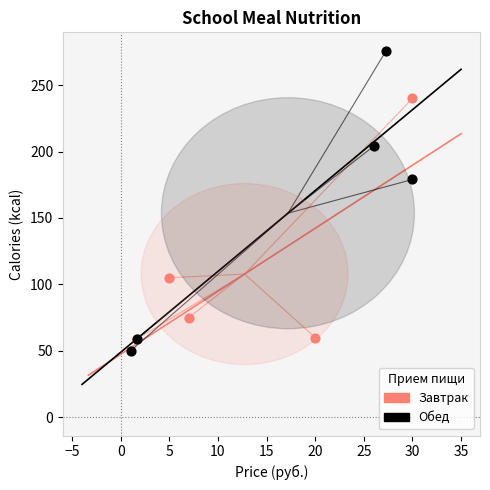

Which series has the widest spread of Y values?

Обед